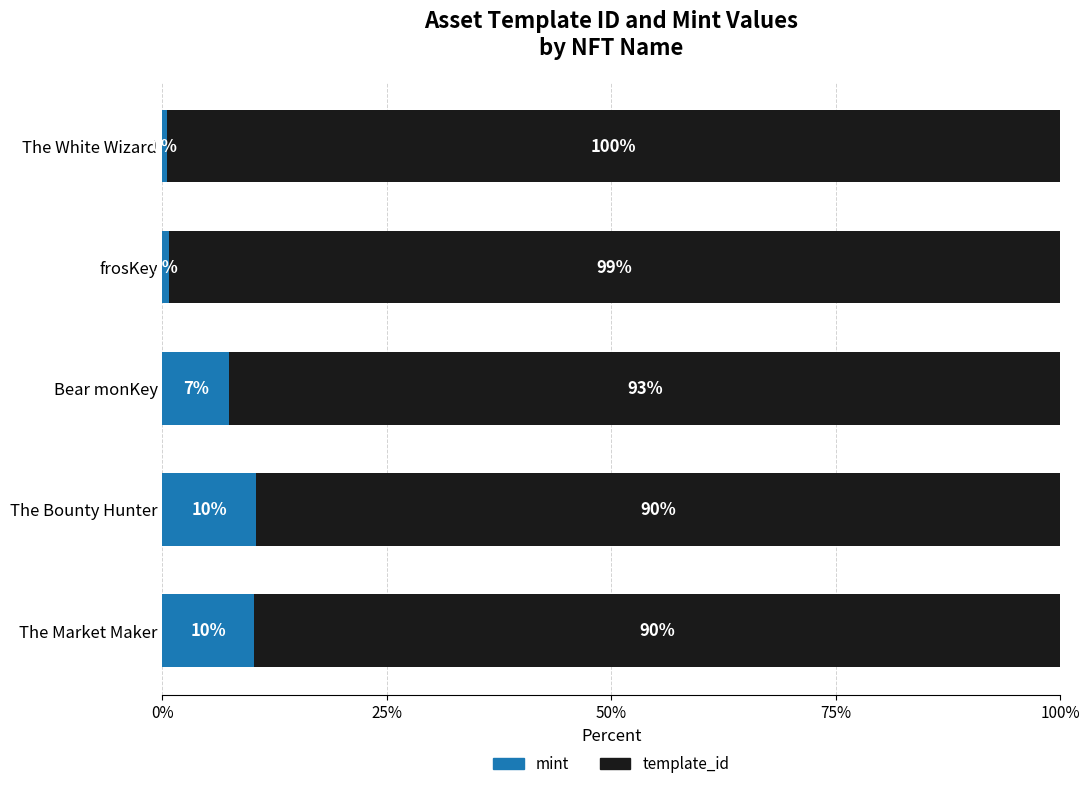

What is the difference between the maximum and minimum values in the mint series?

10.0